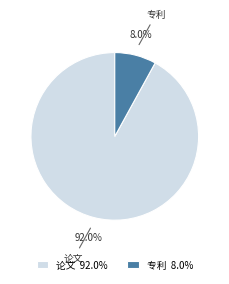

What percentage is NOT represented by 专利?

92.0%